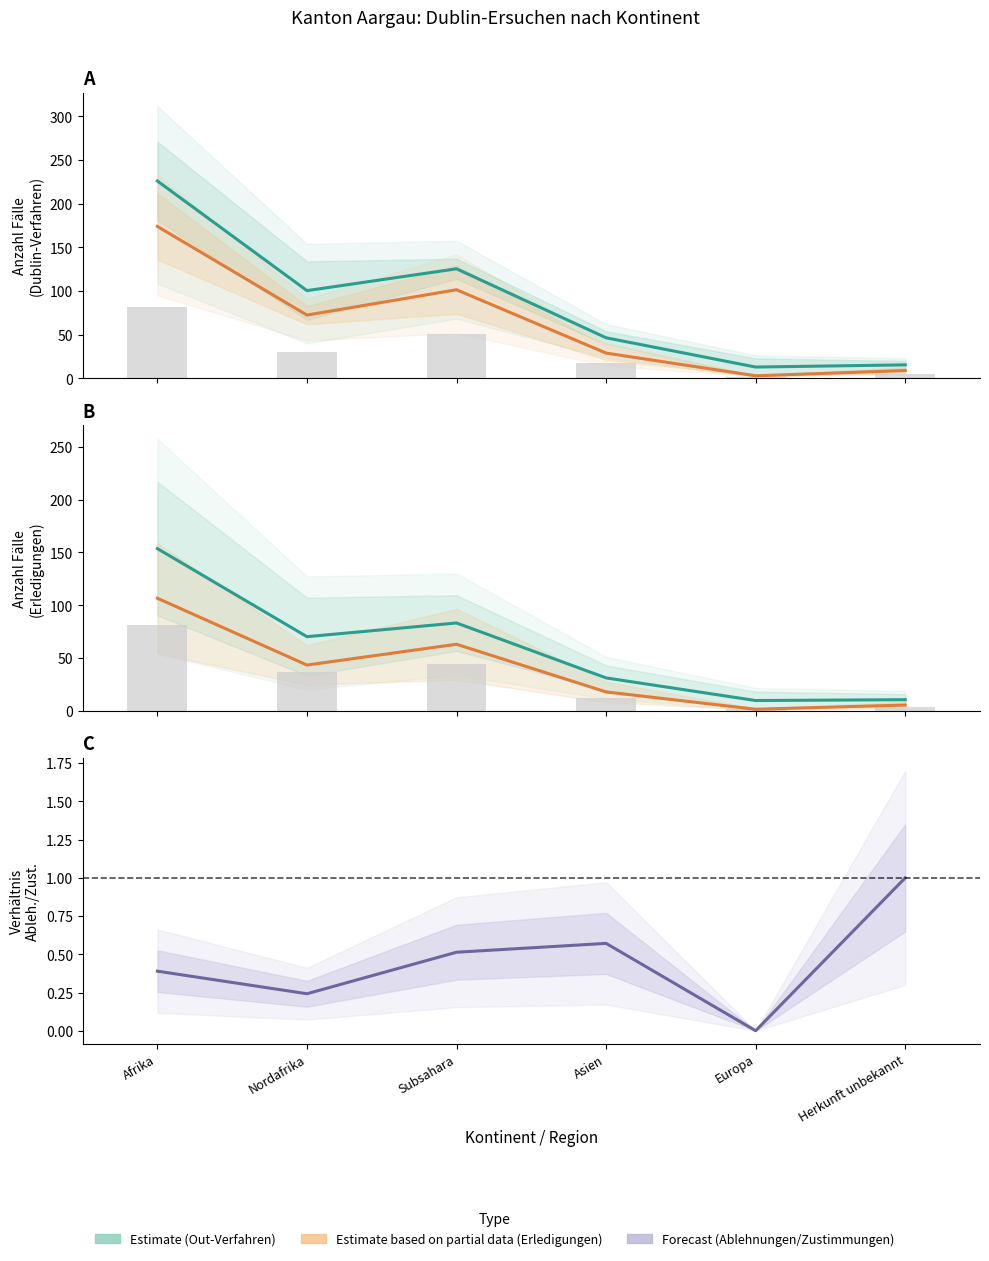

How many groups of bars are there?

6